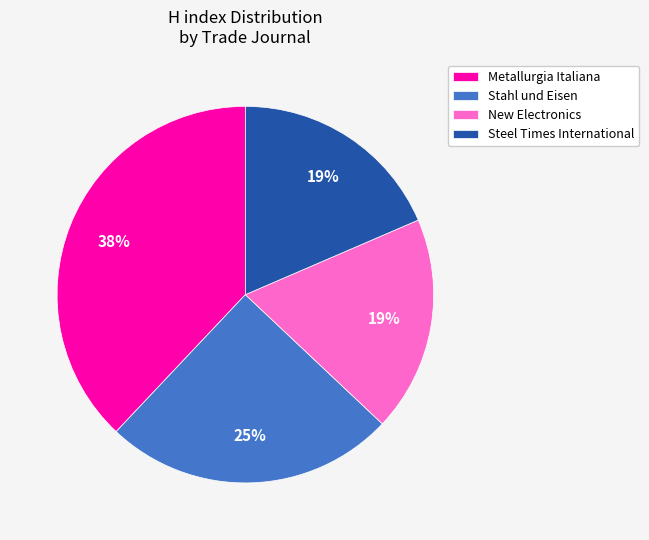

What is the largest slice in the pie chart?

Metallurgia Italiana